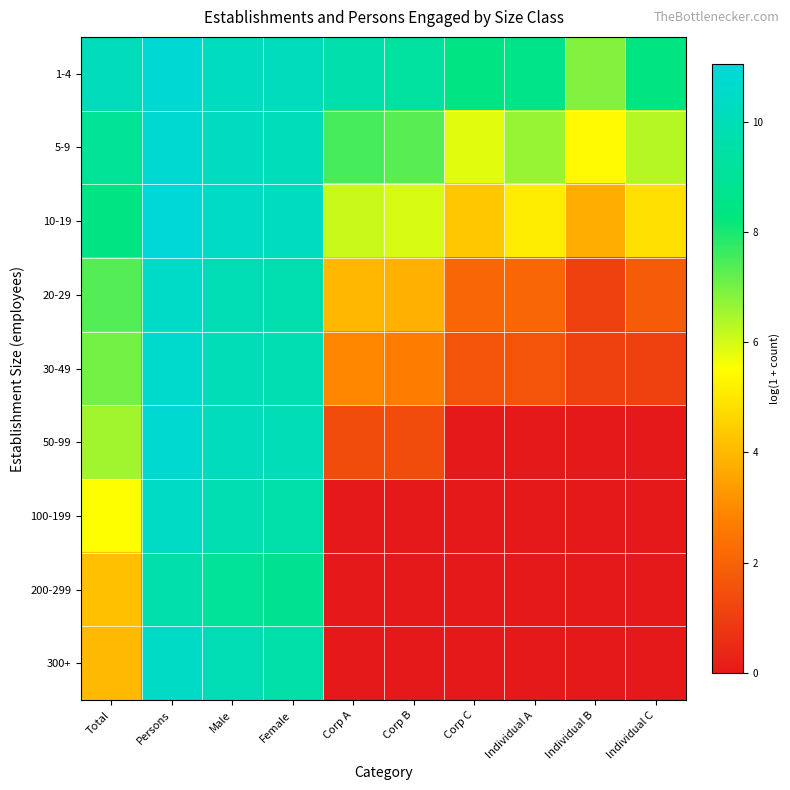

Count the number of data series in this chart.

9